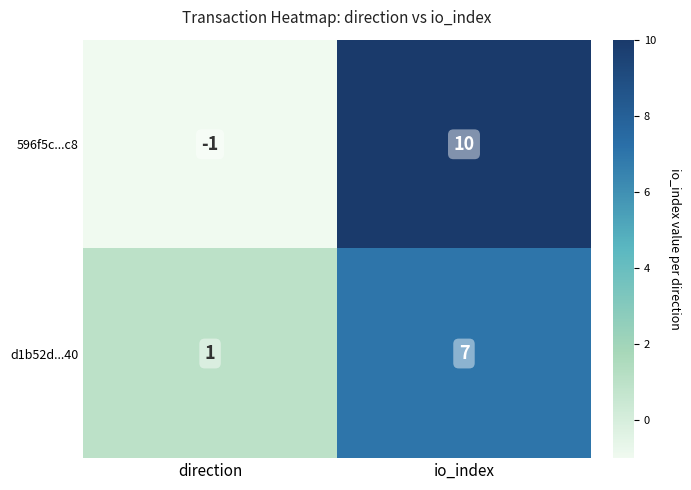

Is it true that d1b52d...40 equals 1 at direction?

True